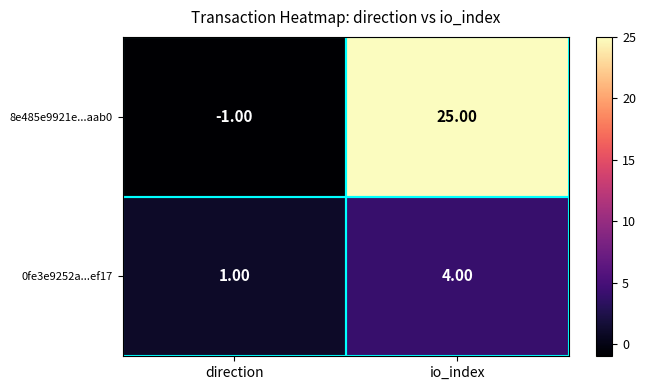

What is the difference between the highest and lowest values at io_index?

21